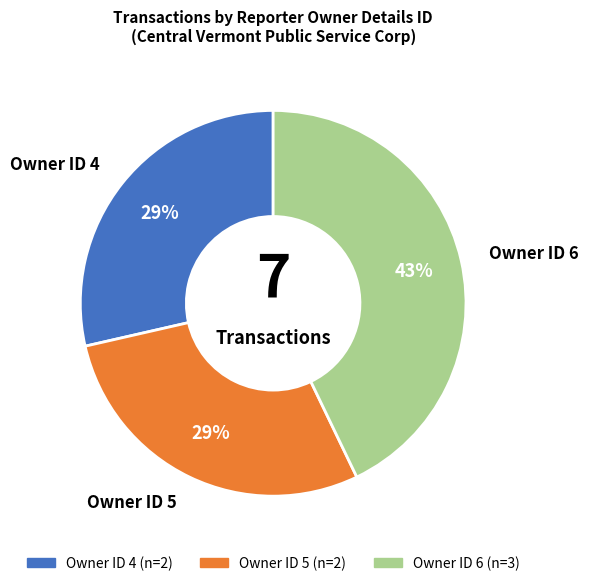

To the nearest percent, what is the average slice percentage?

33%